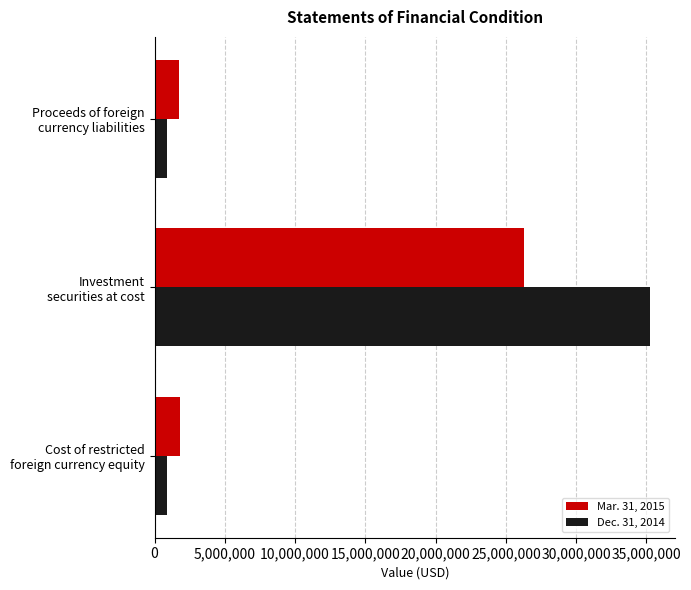

List the series in order of their peak value, lowest first.

Mar. 31, 2015, Dec. 31, 2014